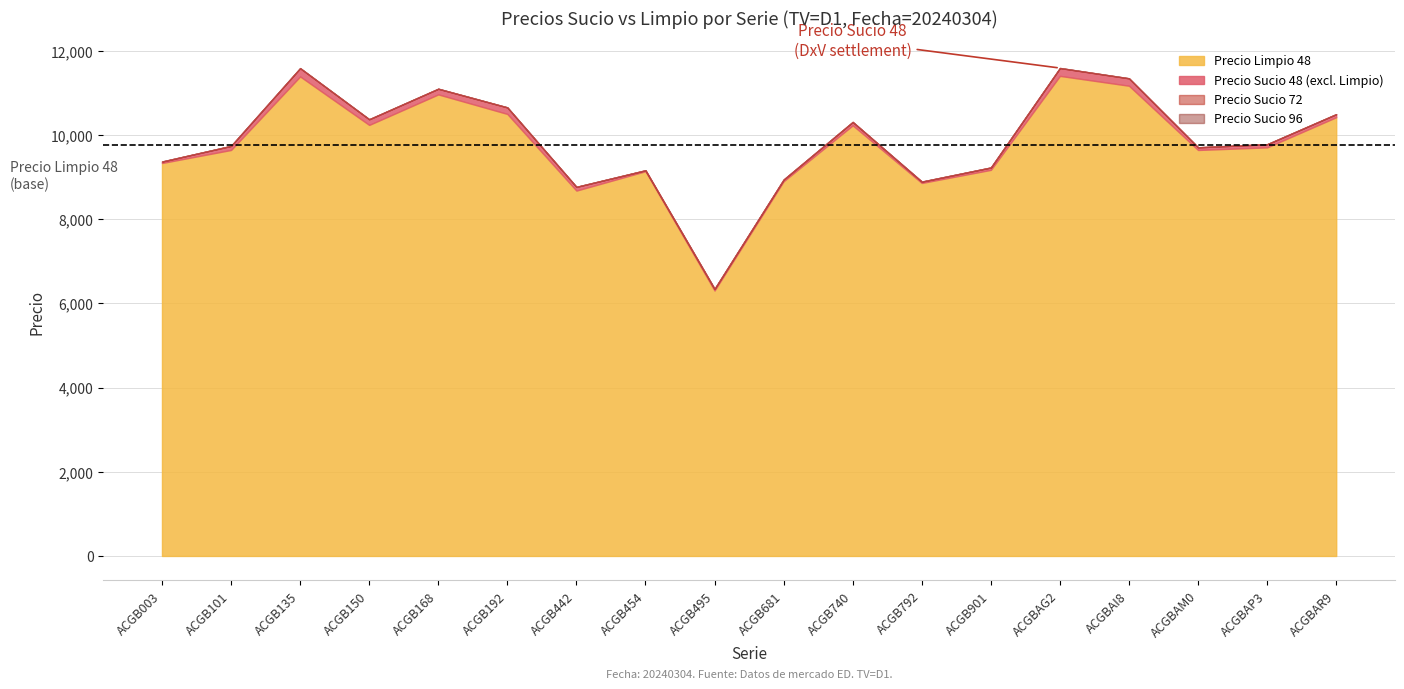

True or false: Precio Sucio 72 has more than 2 interior local peaks.

True